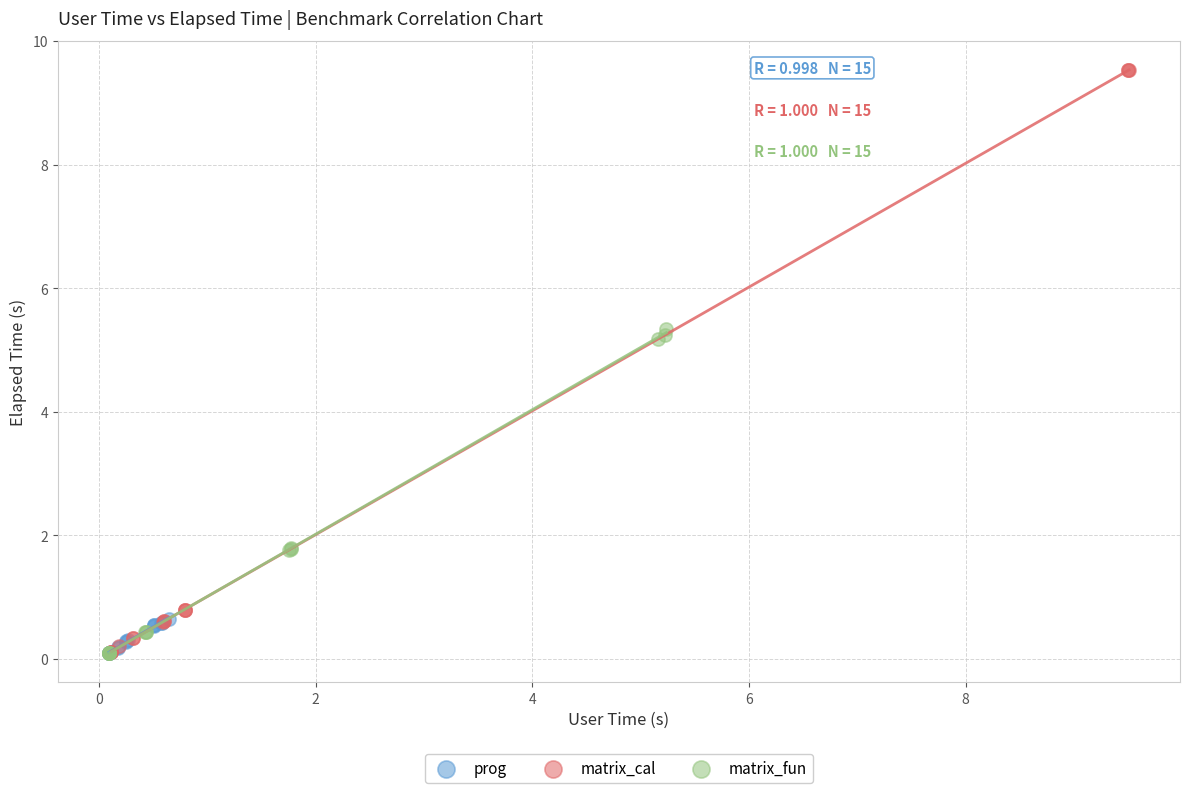

What are all the series names shown in the legend?

prog, matrix_cal, matrix_fun